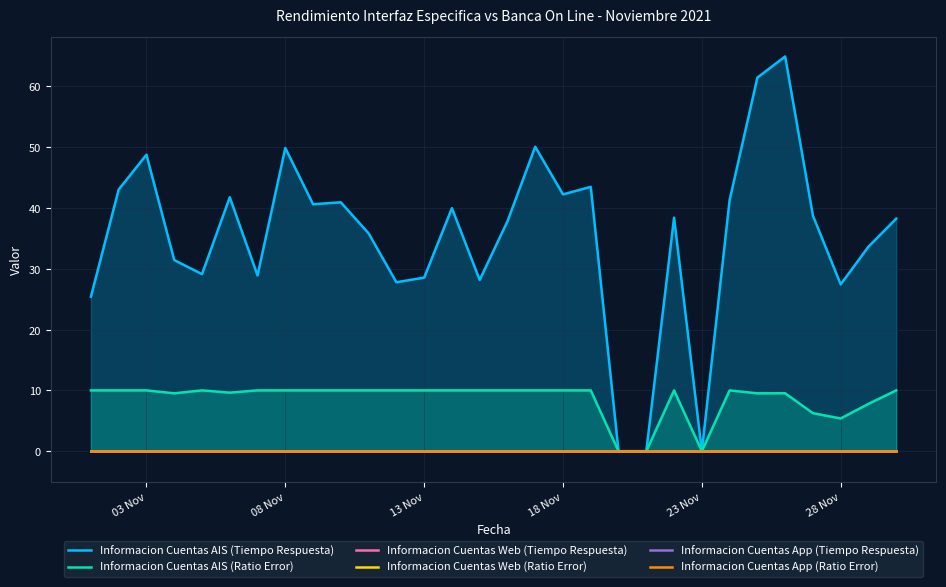

Which category has the highest value in the Informacion Cuentas Web (Ratio Error) series?

03 Nov